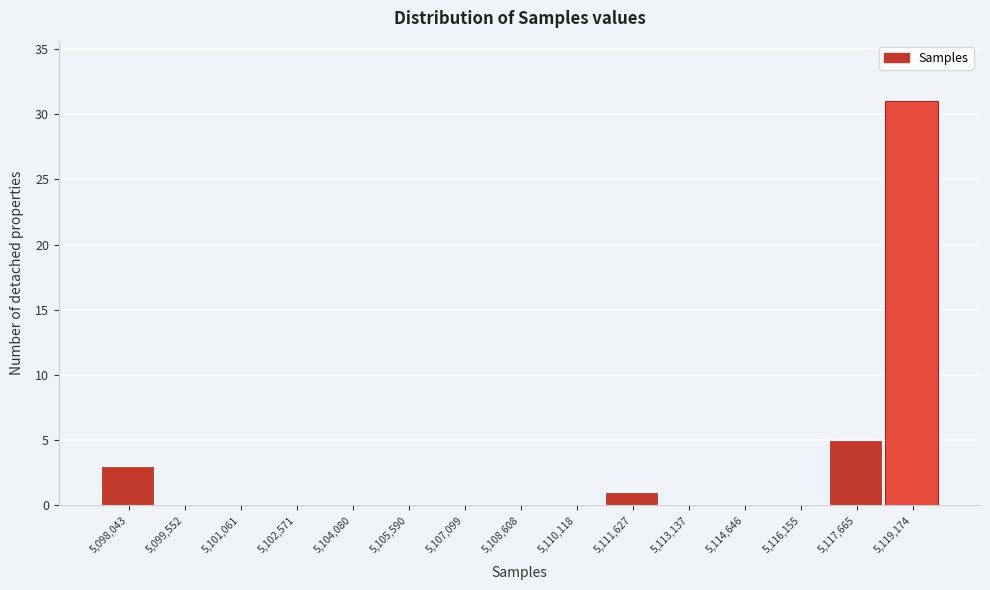

Reading left to right, transcribe all the data shown in this chart.

5,098,043=3	5,099,552=0	5,101,061=0	5,102,571=0	5,104,080=0	5,105,590=0	5,107,099=0	5,108,608=0	5,110,118=0	5,111,627=1	5,113,137=0	5,114,646=0	5,116,155=0	5,117,665=5	5,119,174=31